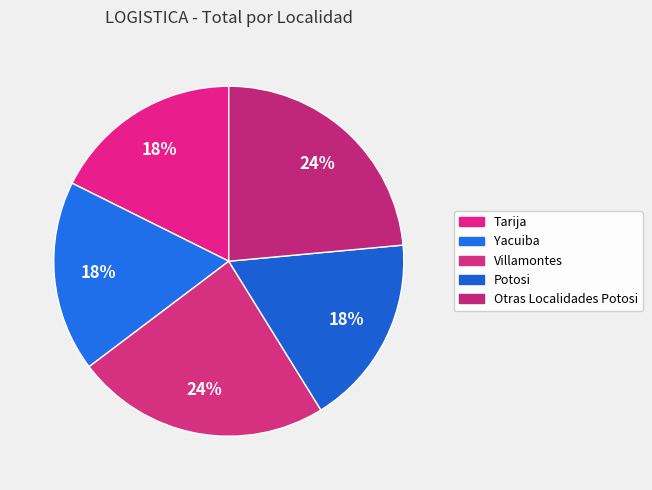

Between Villamontes and Otras Localidades Potosi, which is larger?

Villamontes